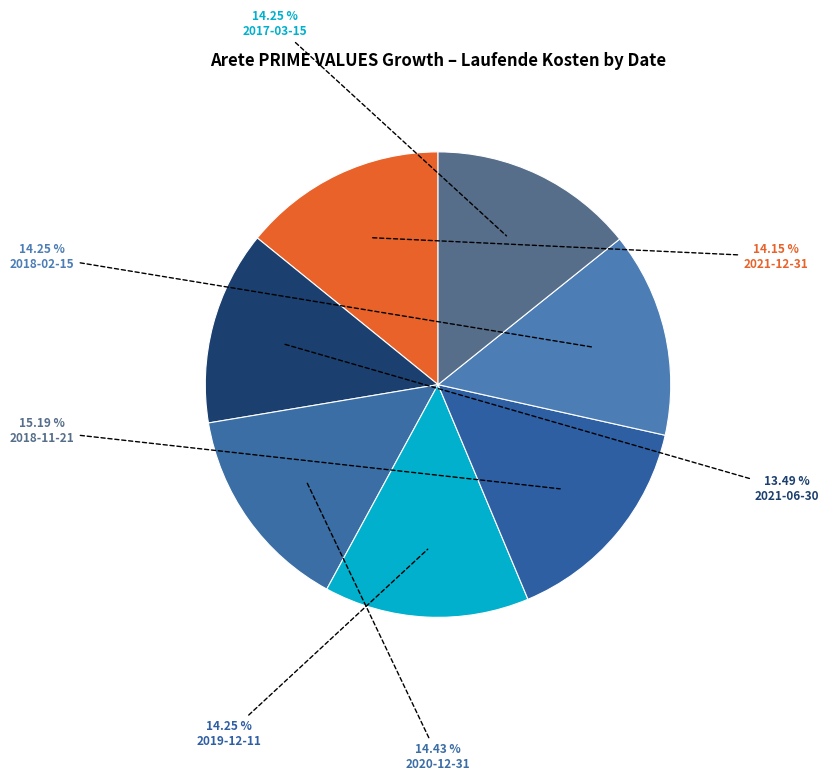

Combined, do 2018-02-15 and 2021-06-30 account for over 50%?

No